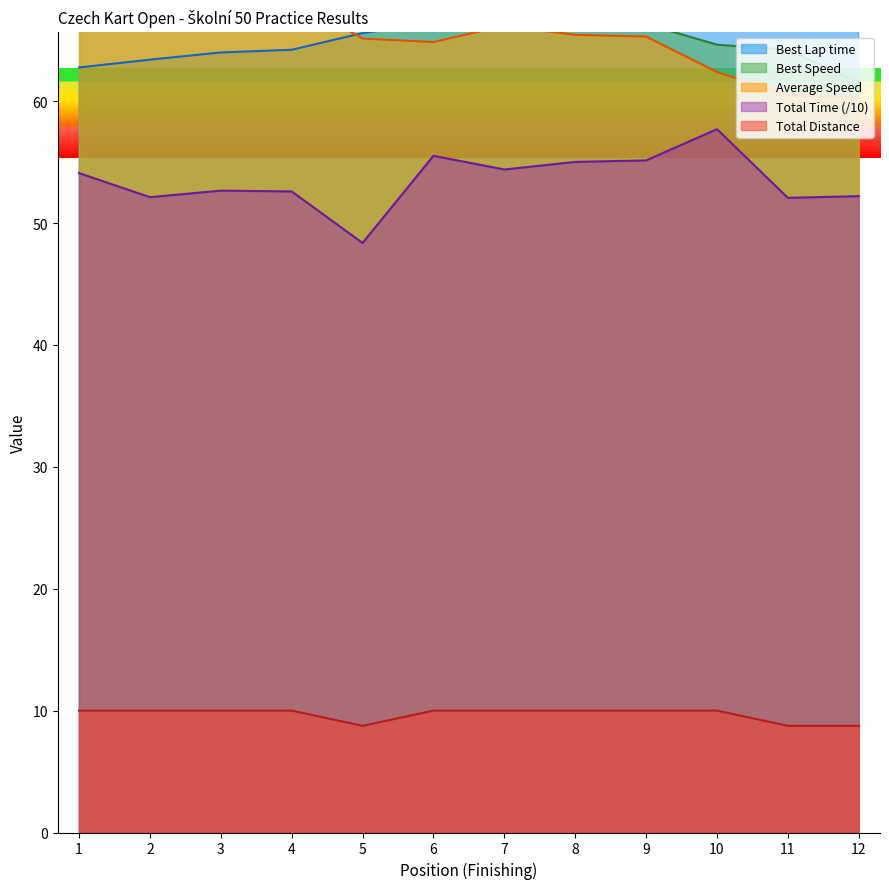

What is the greatest value displayed?

73.1